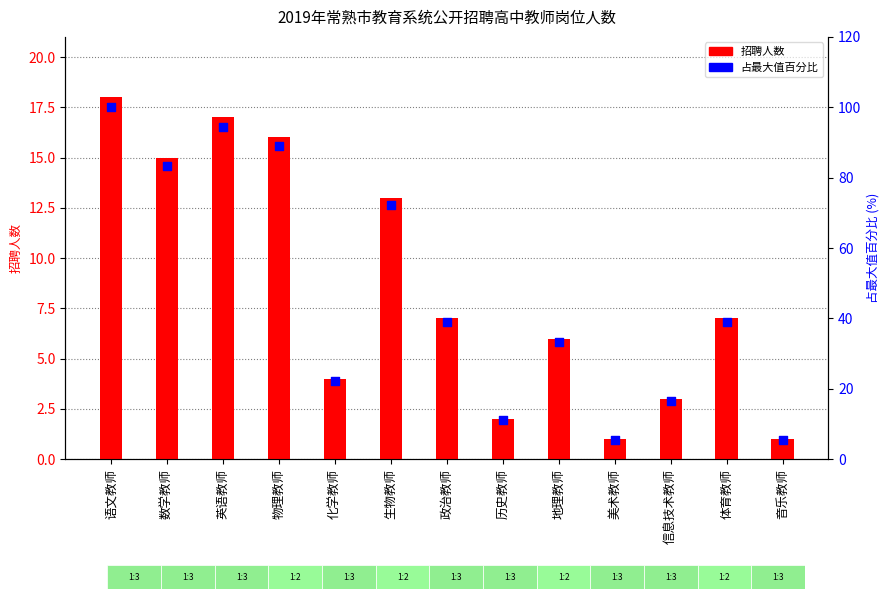

Which series contains the lowest Y value?

招聘人数